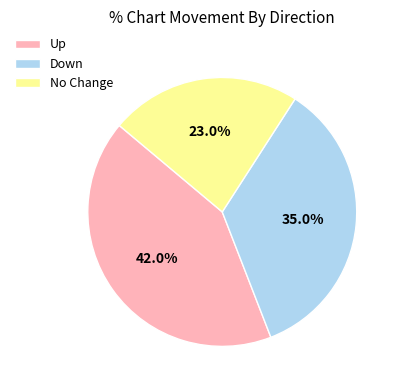

Which slice is the smallest?

No Change